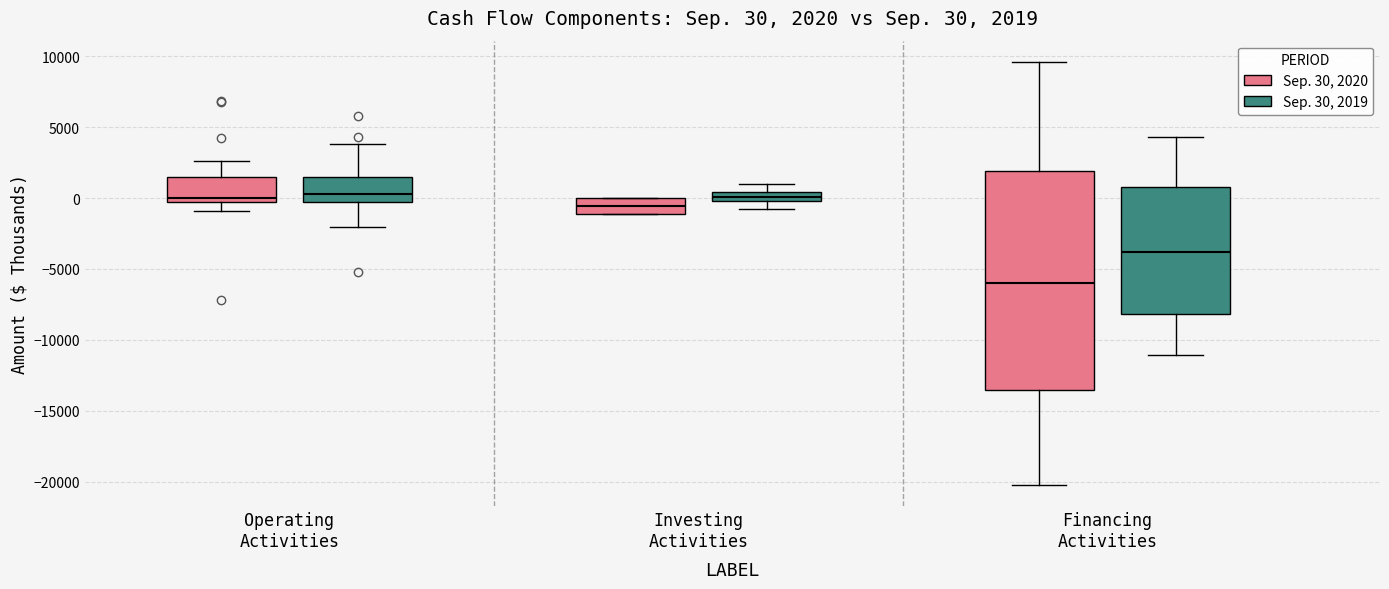

Comparing the boxes themselves (not the whiskers), which one is the tallest?

Financing Activities (Sep. 30, 2020)